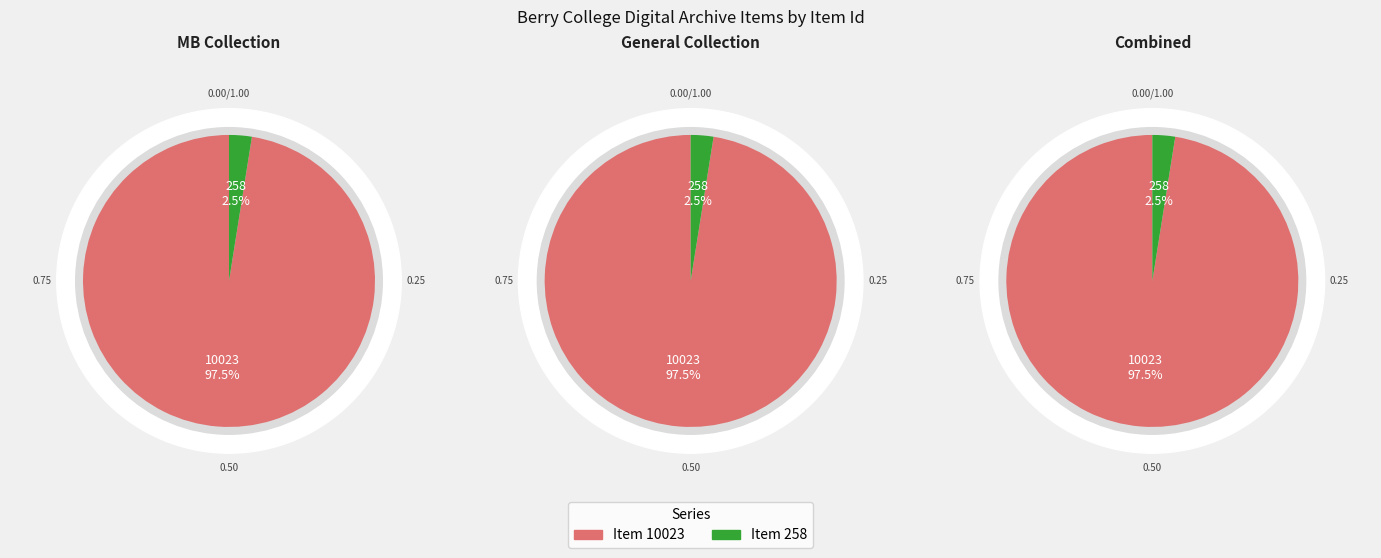

Approximately how many times larger is the value at Item 10023 compared to Item 258?

38.8